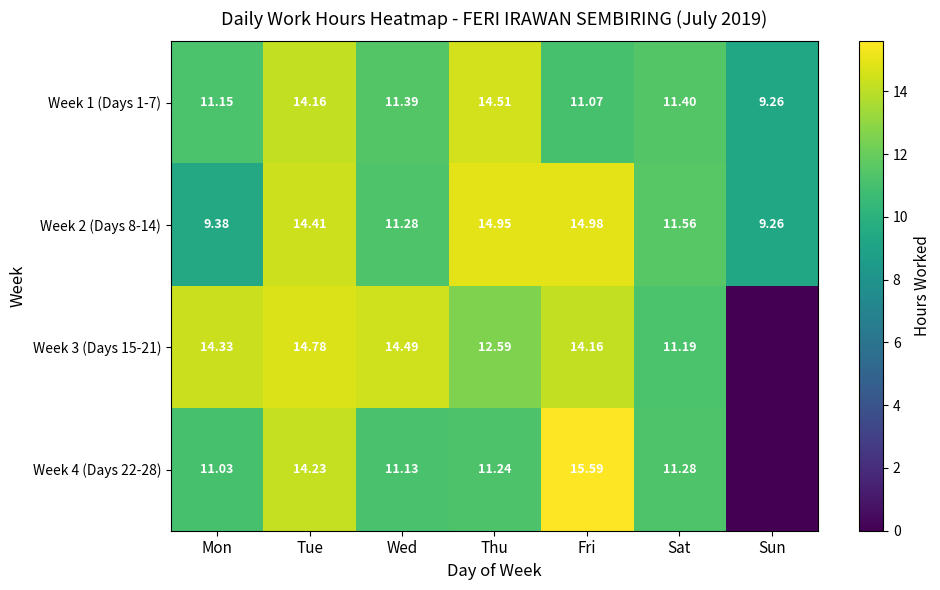

How many series are shown in this chart?

4